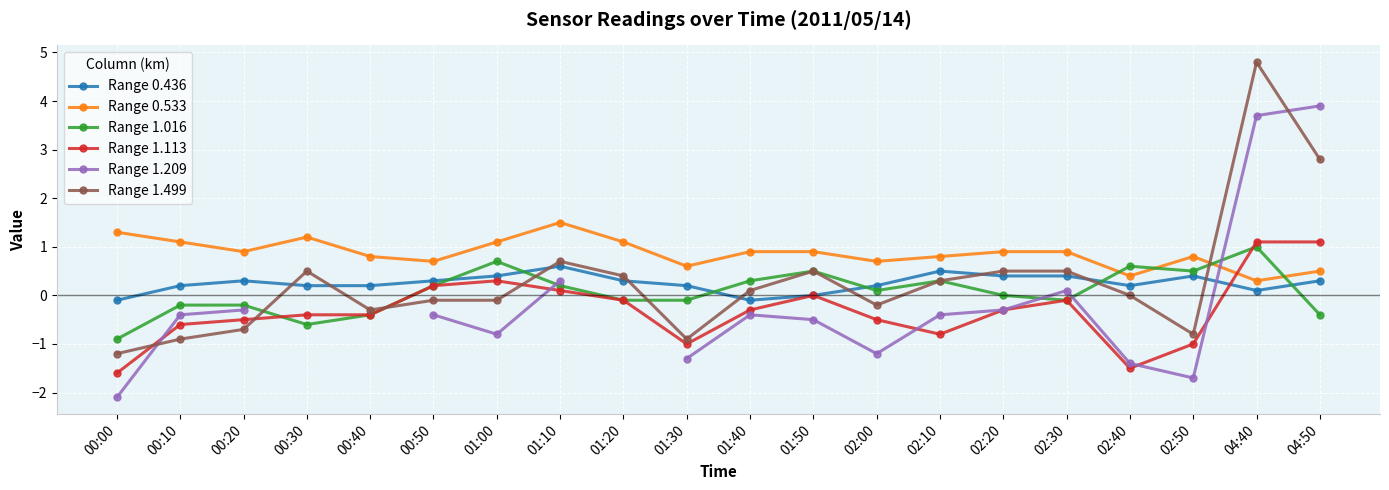

How many times do Range 1.499 and Range 1.113 cross each other?

4